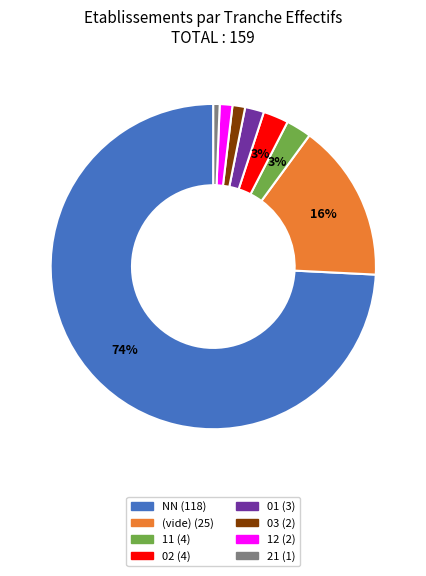

Does any single category account for the majority?

Yes